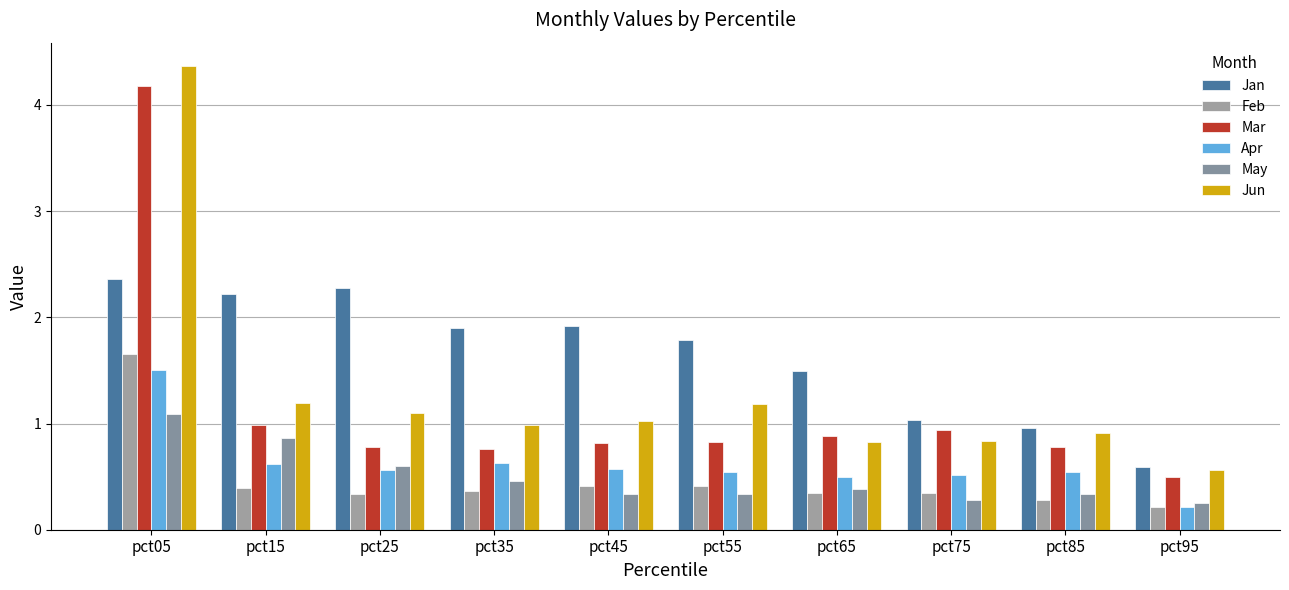

At which category does the chart reach its minimum across all series?

pct95